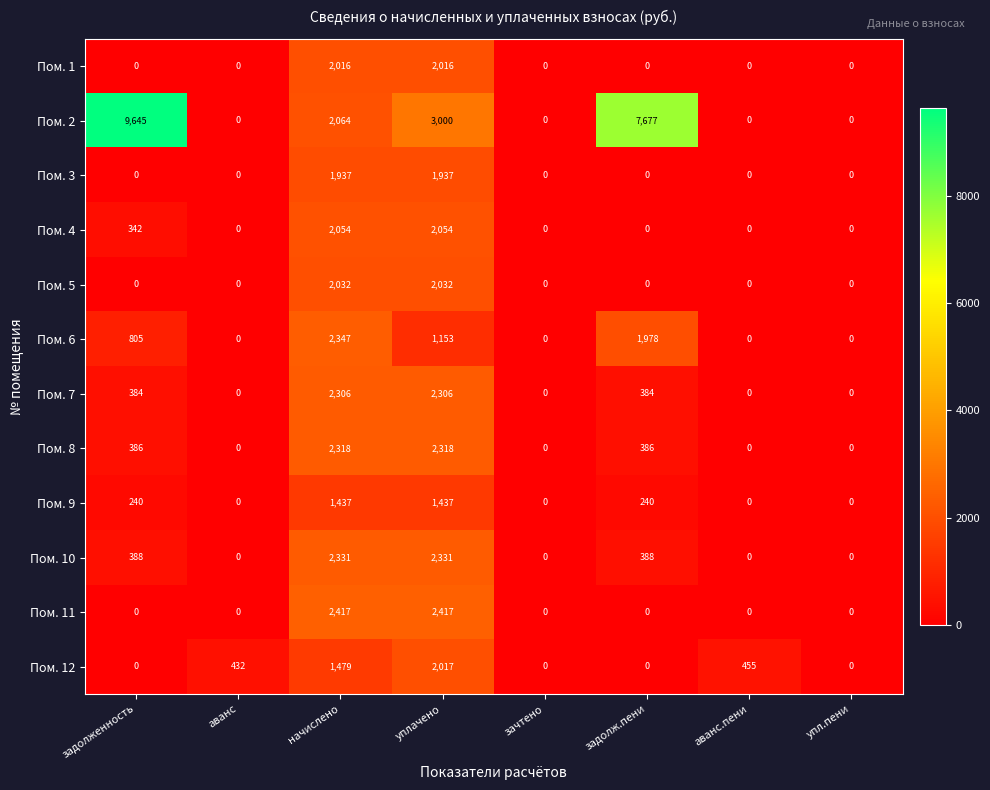

Which series has the widest spread of values?

Пом. 2